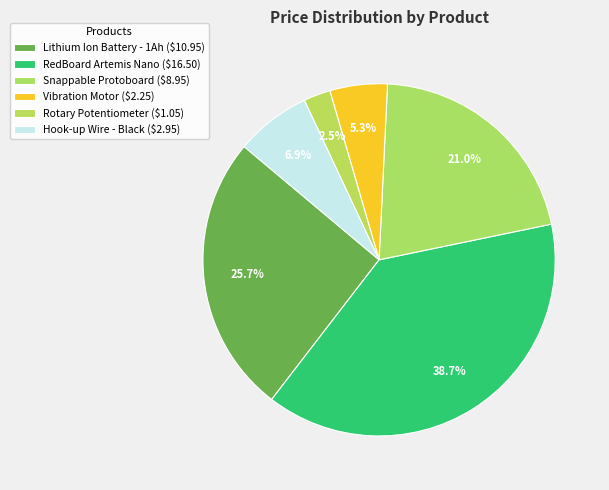

To the nearest percent, what portion does Snappable Protoboard represent?

21%